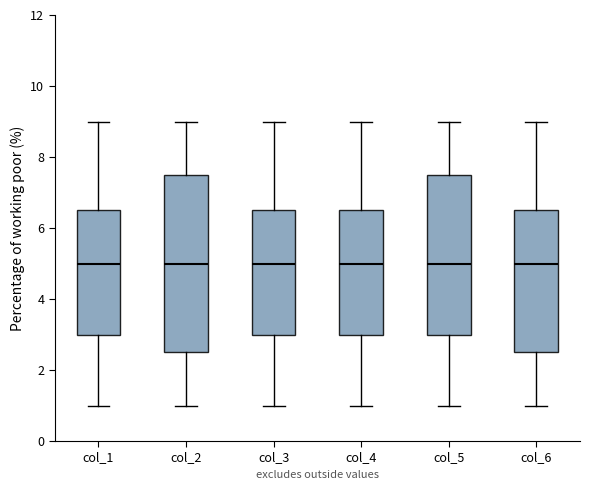

Which box is the tallest, from its lower edge to its upper edge?

col_2